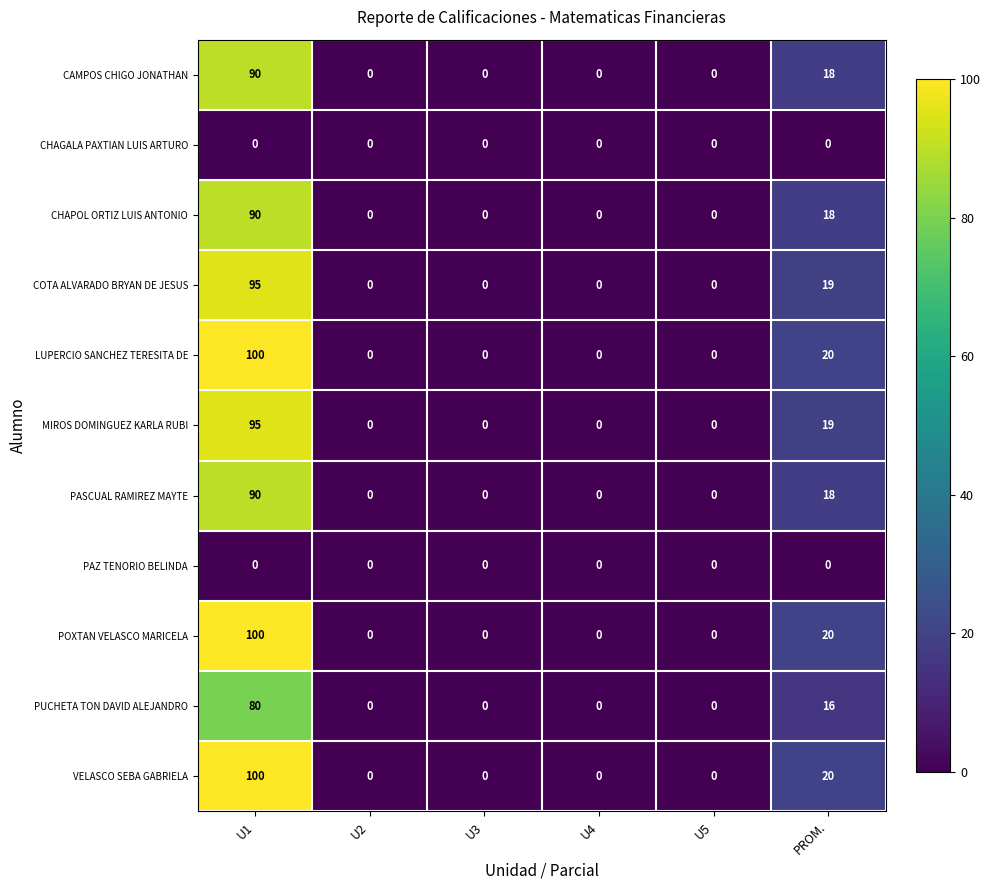

What is the maximum value shown in the chart?

100